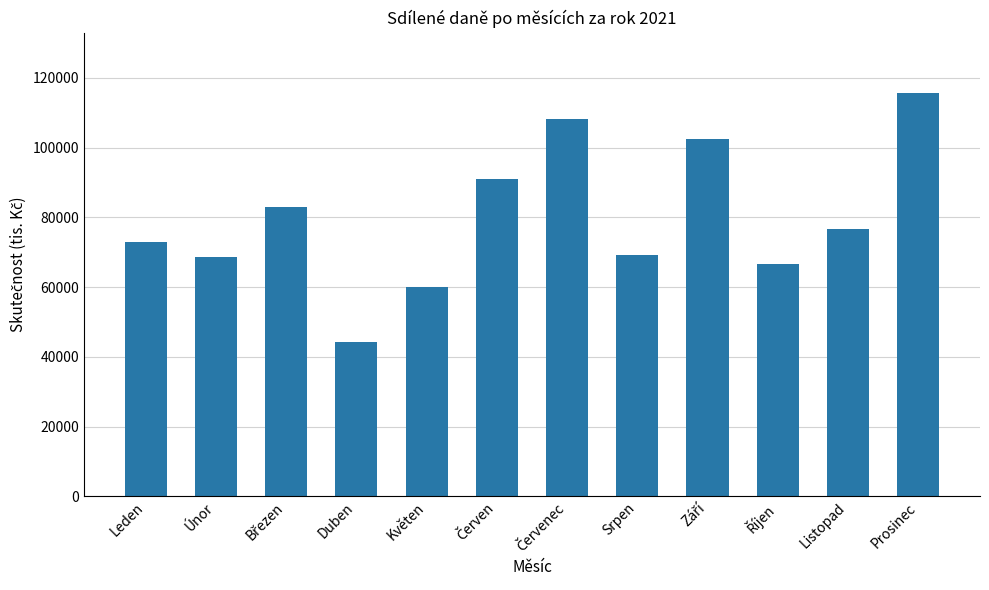

What is the minimum value shown in the chart?

44157.3